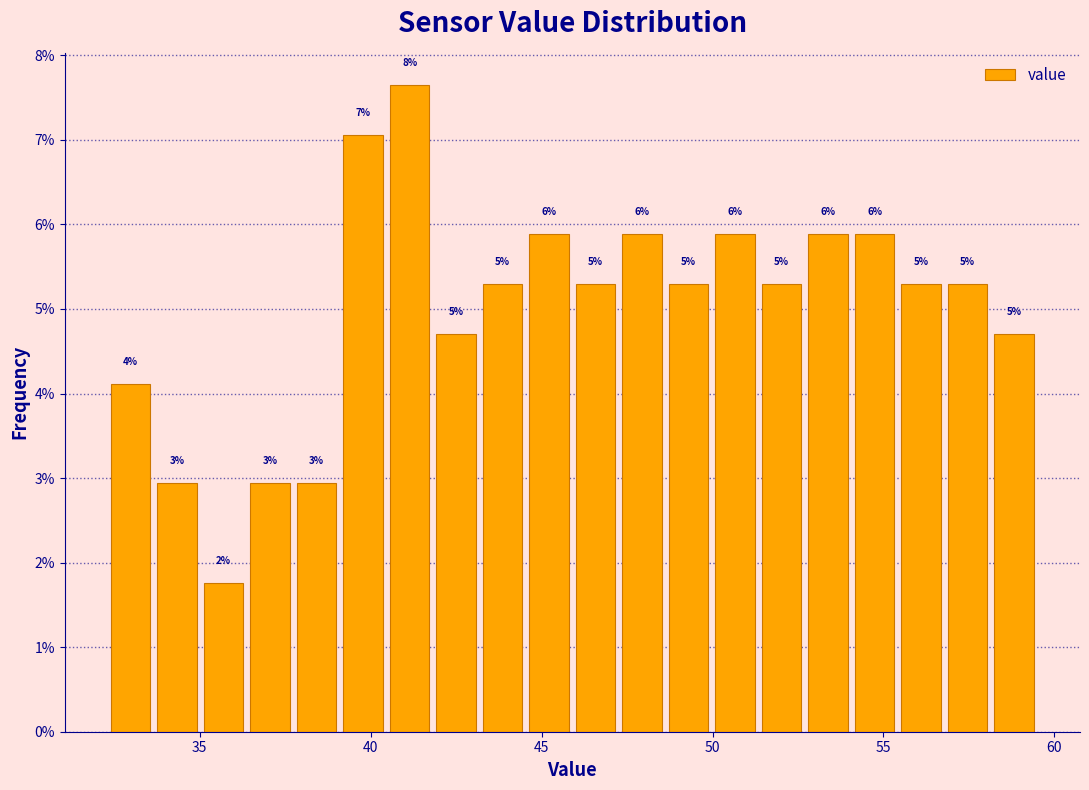

Read against the x-axis, roughly where is the centre of the tallest bar?

41.0